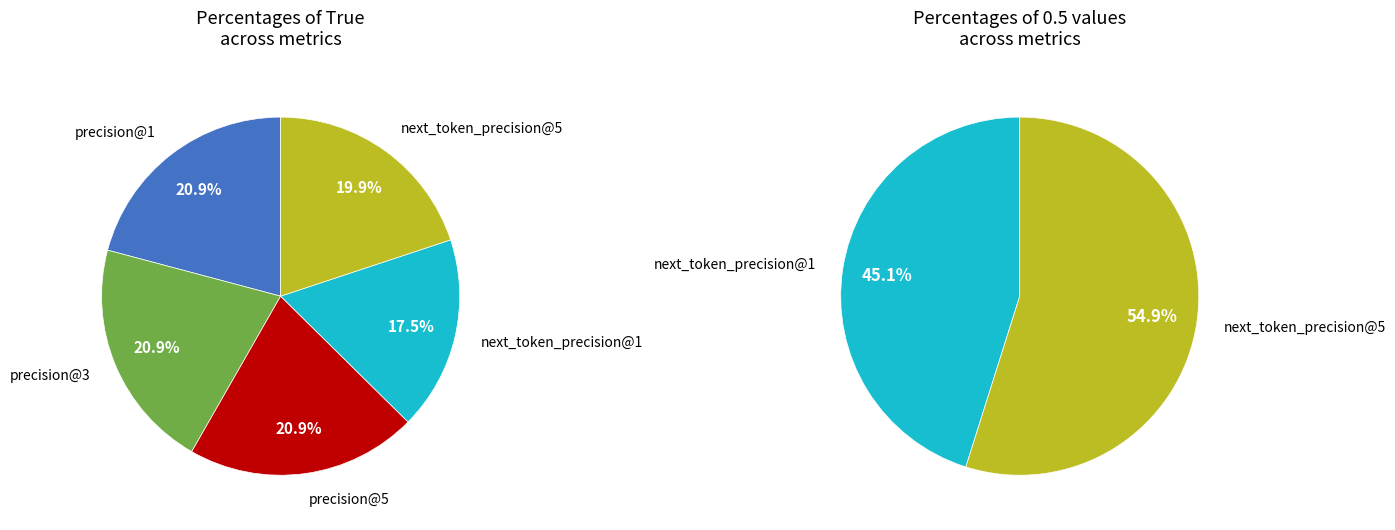

True or false: precision@1 accounts for 0% of the total.

True